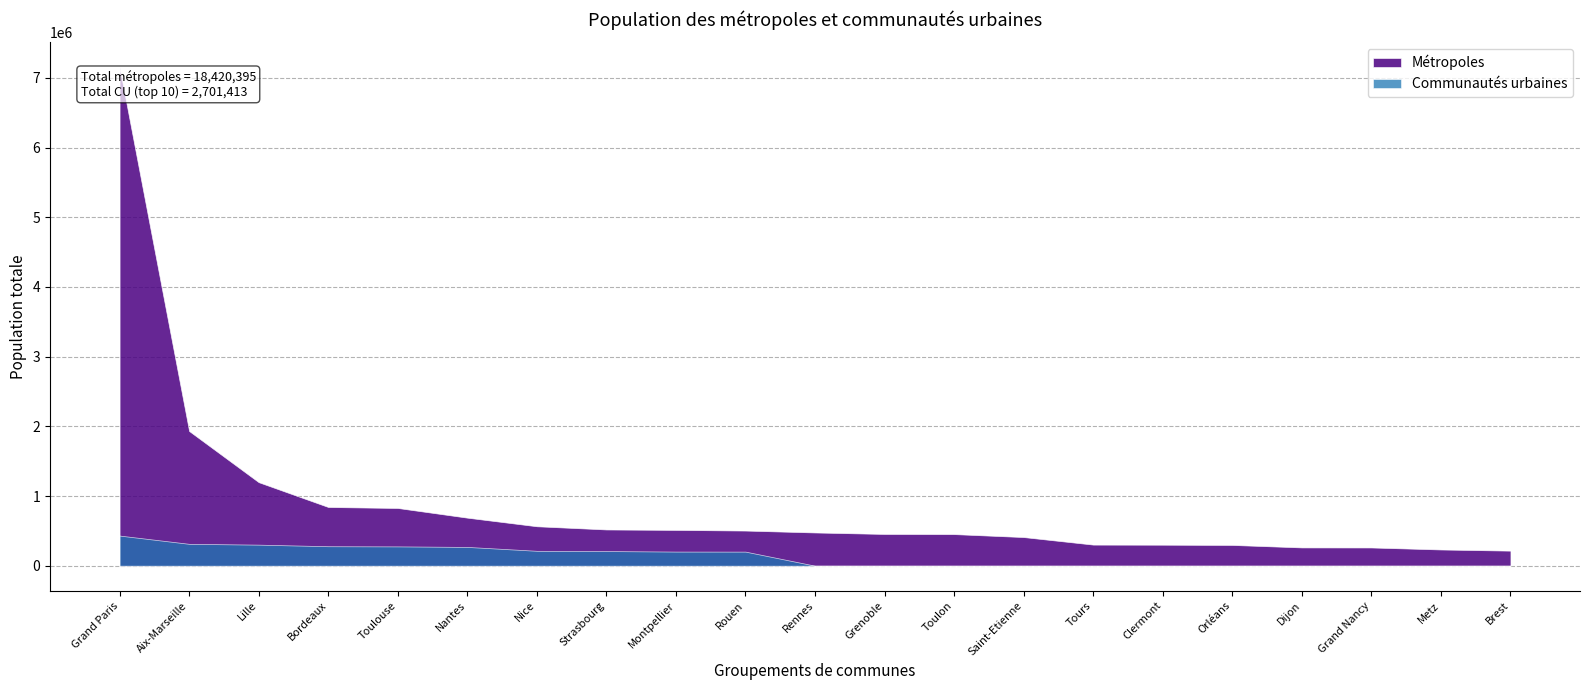

Rank the series at Nice from lowest to highest value.

Communautés urbaines, Métropoles